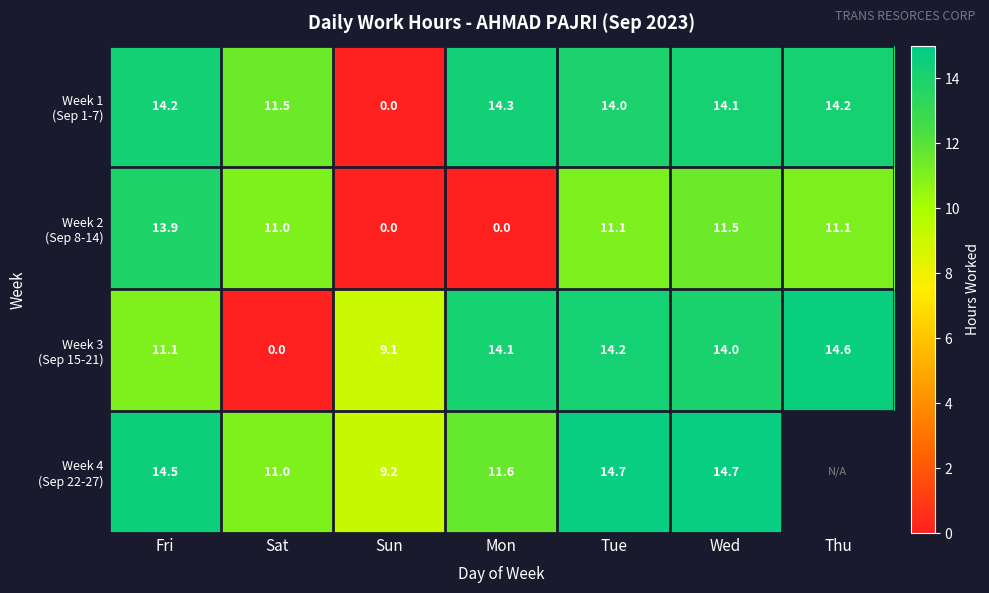

At which category is the sum across all series the highest?

Wed